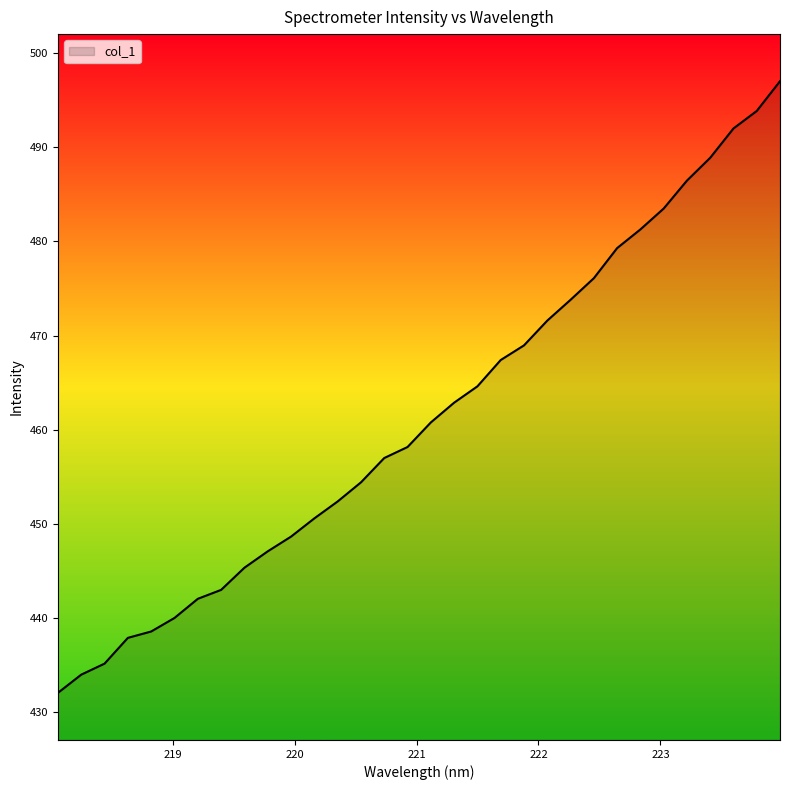

What is the smallest value displayed?

432.1